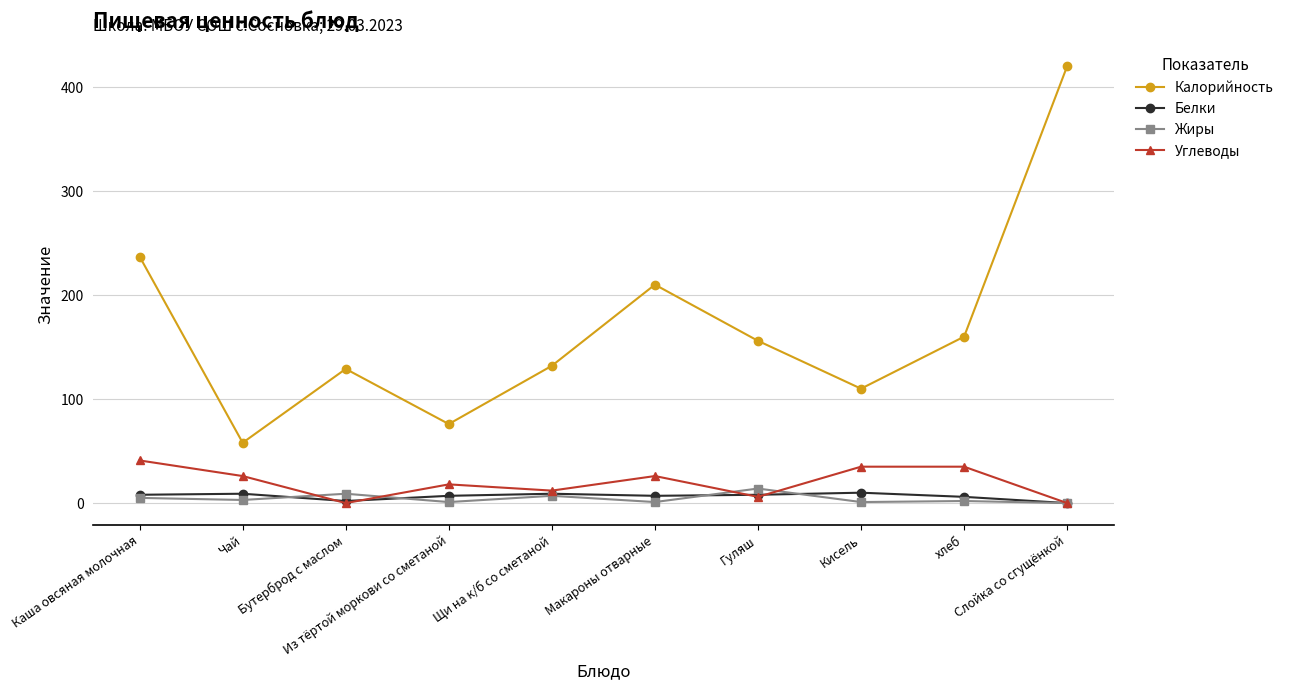

Which series has the largest total across all categories?

Калорийность